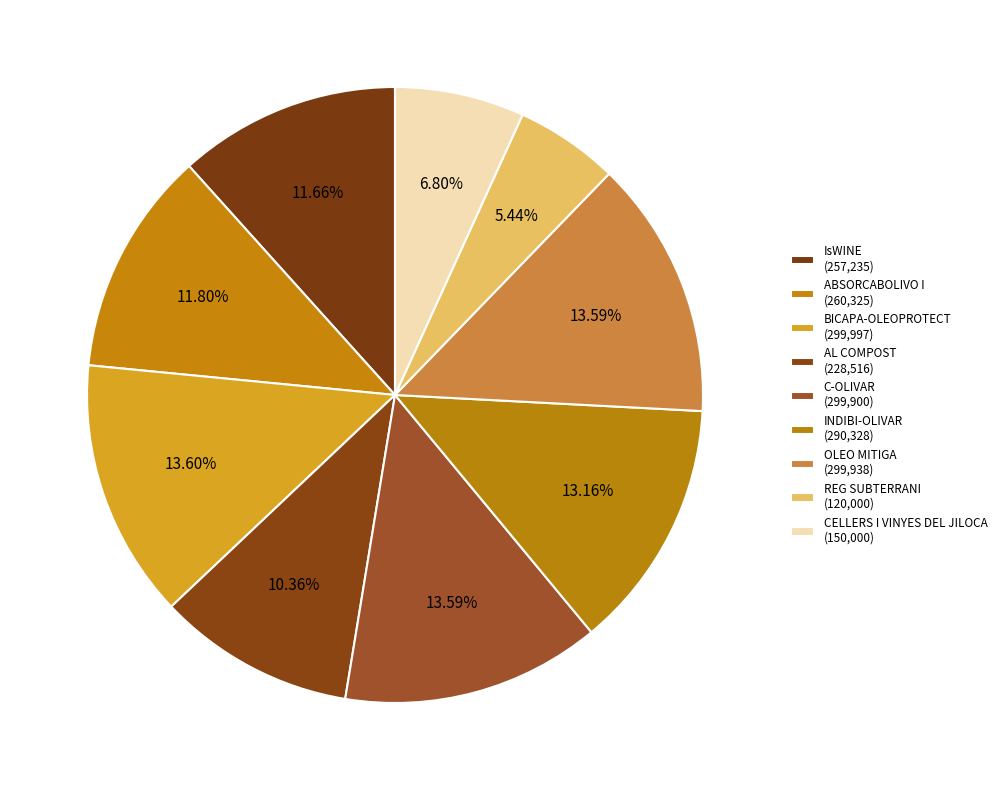

How many segments does this pie chart have?

9